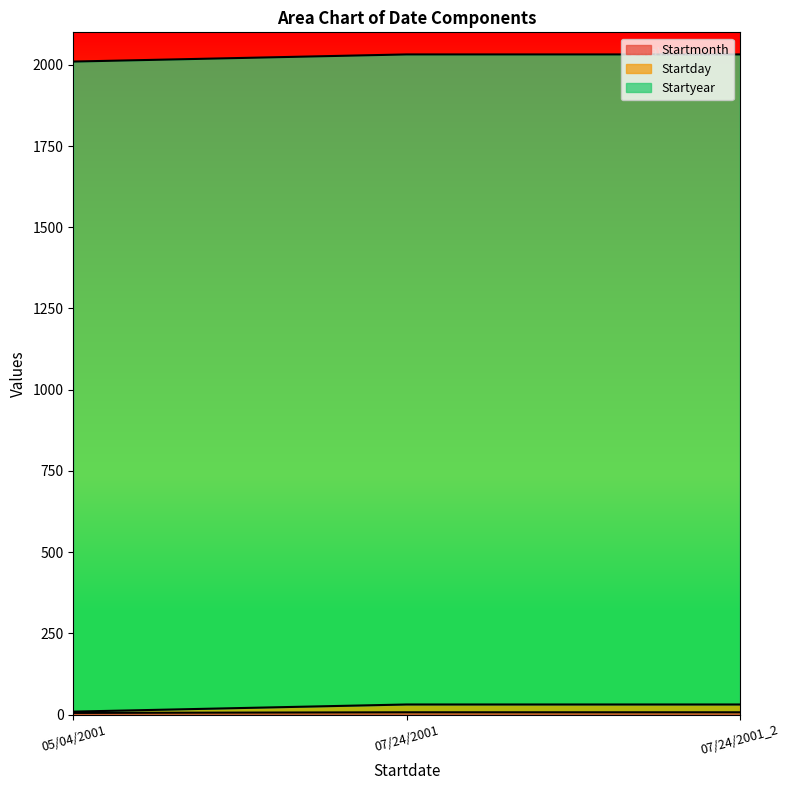

Rank the categories by Startmonth value from lowest to highest.

05/04/2001, 07/24/2001, 07/24/2001_2